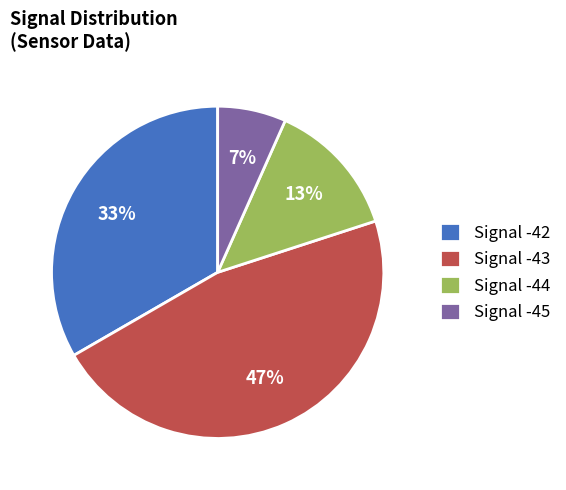

Rank the categories by value from highest to lowest.

Signal -43, Signal -42, Signal -44, Signal -45